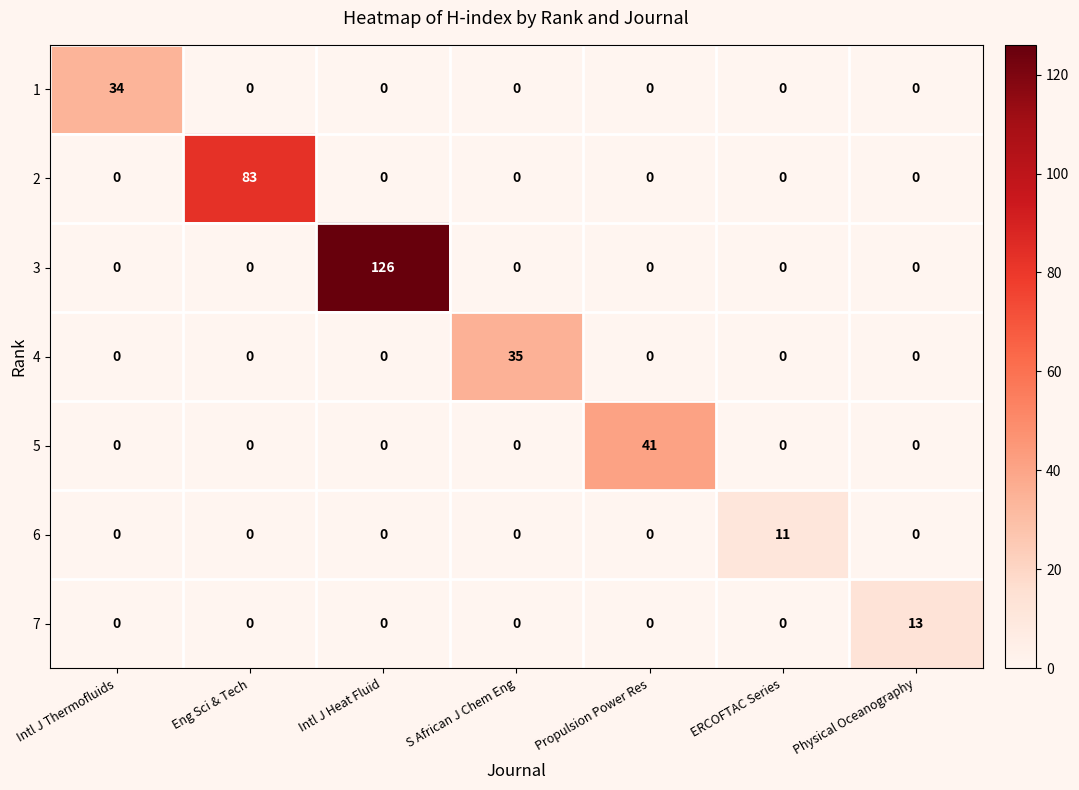

Between Propulsion Power Res and Physical Oceanography, which series saw the biggest shift?

5